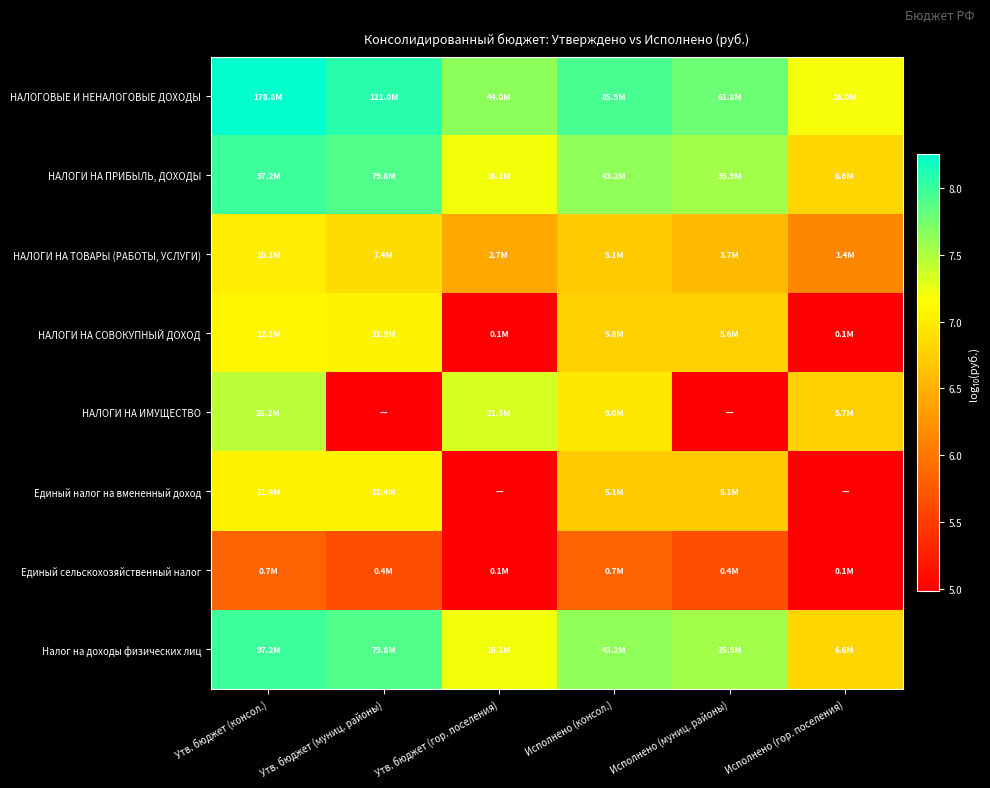

At Утв. бюджет (консол.), list the series in order from smallest to largest.

Единый сельскохозяйственный налог, НАЛОГИ НА ТОВАРЫ (РАБОТЫ, УСЛУГИ), Единый налог на вмененный доход, НАЛОГИ НА СОВОКУПНЫЙ ДОХОД, НАЛОГИ НА ИМУЩЕСТВО, НАЛОГИ НА ПРИБЫЛЬ, ДОХОДЫ, Налог на доходы физических лиц, НАЛОГОВЫЕ И НЕНАЛОГОВЫЕ ДОХОДЫ